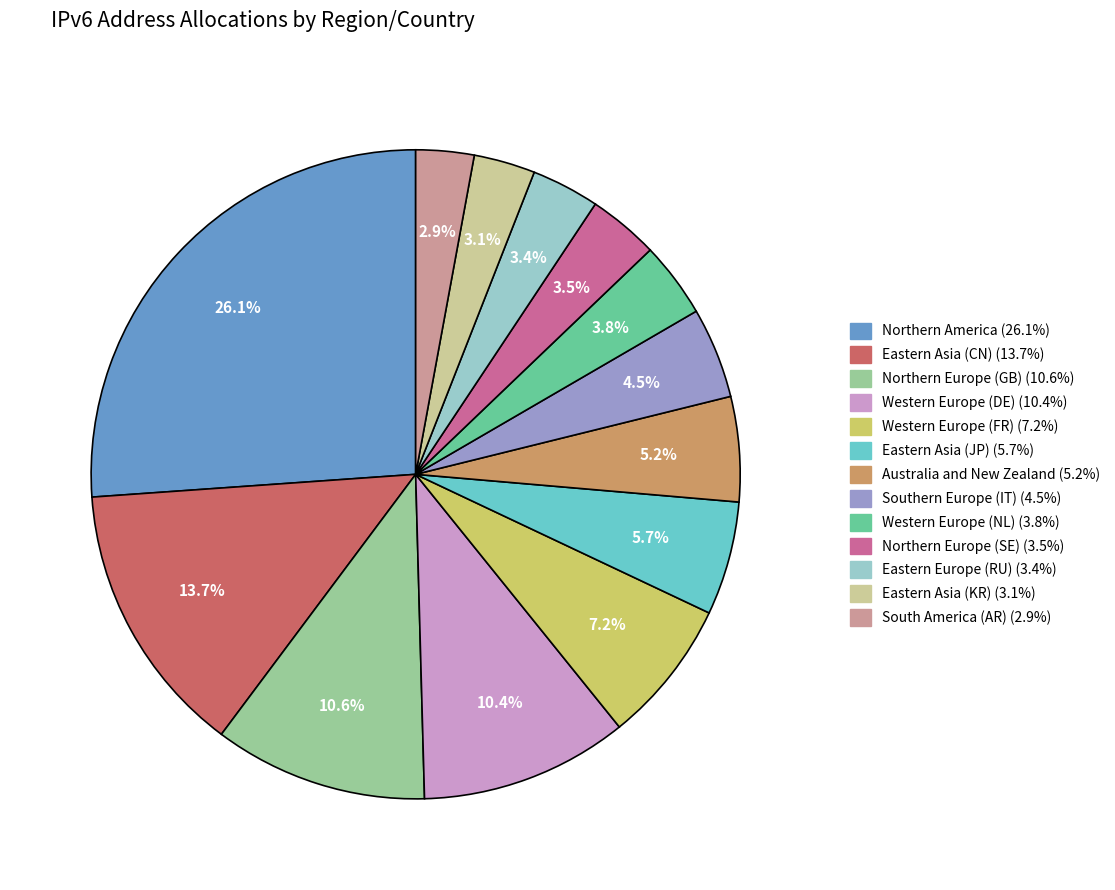

Approximately how many times larger is the value at Eastern Asia (JP) compared to Western Europe (NL)?

1.5